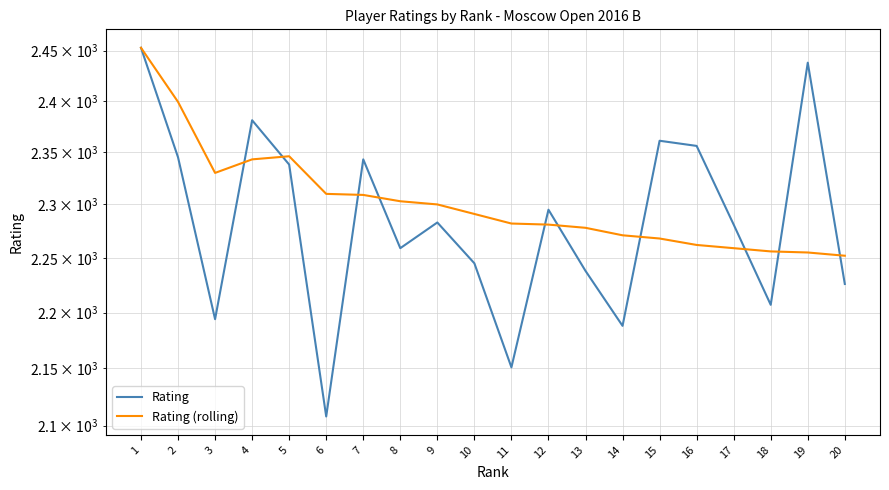

How many lines are shown in the chart?

2